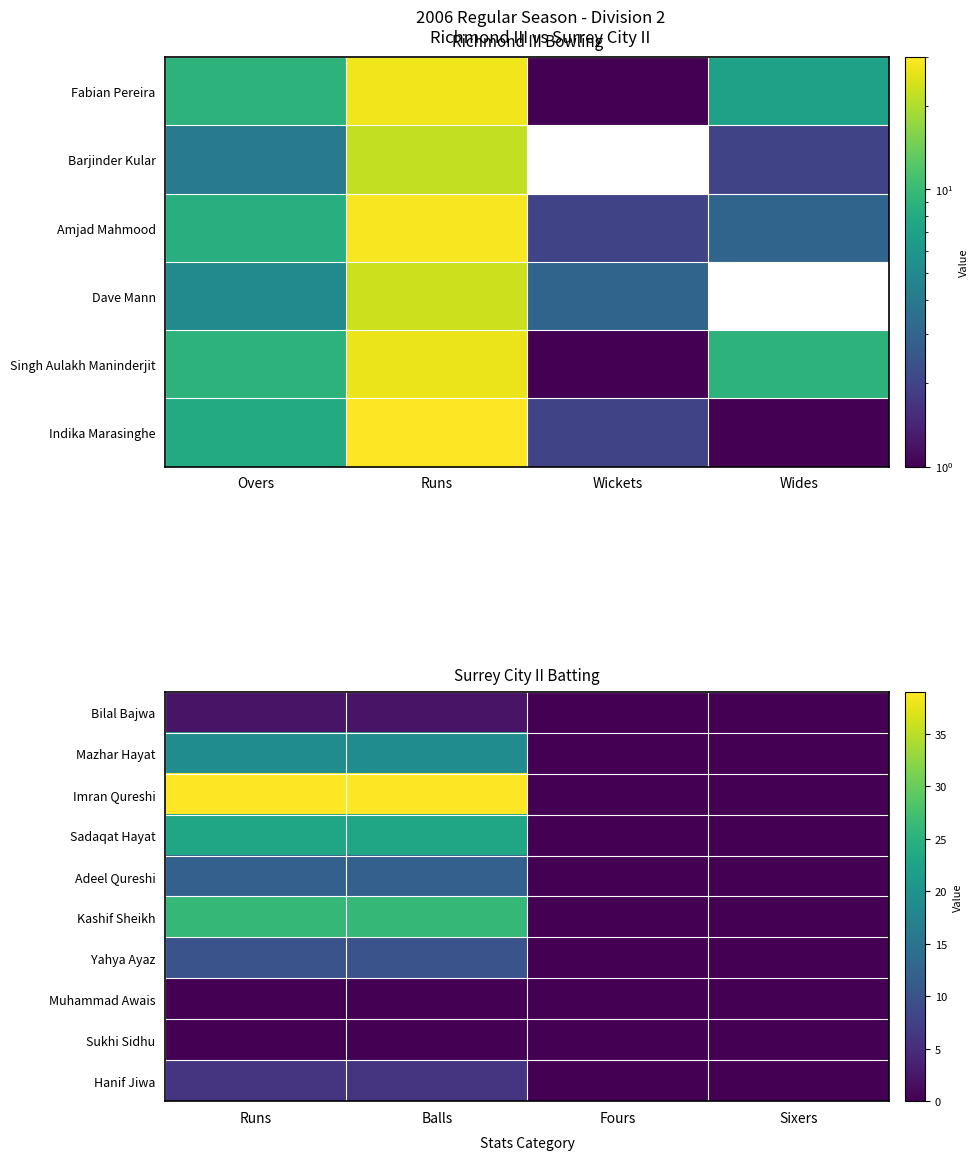

Count the Imran Qureshi values in the range 0 to 39.

4